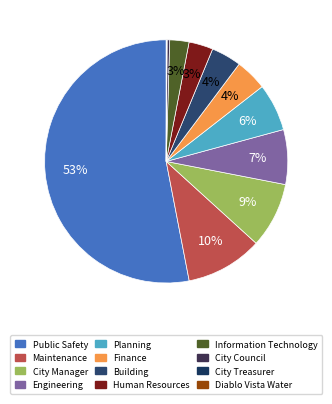

To the nearest percent, what is the combined percentage of Diablo Vista Water and Building?

4%